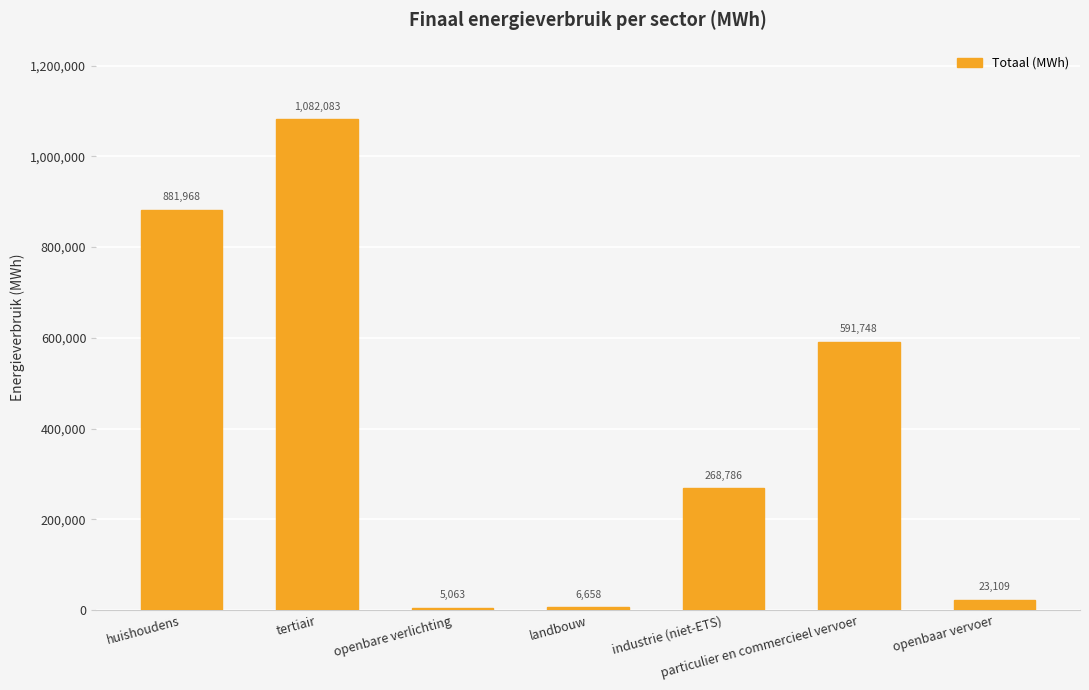

List the labels in order of value, largest first.

tertiair, huishoudens, particulier en commercieel vervoer, industrie (niet-ETS), openbaar vervoer, landbouw, openbare verlichting